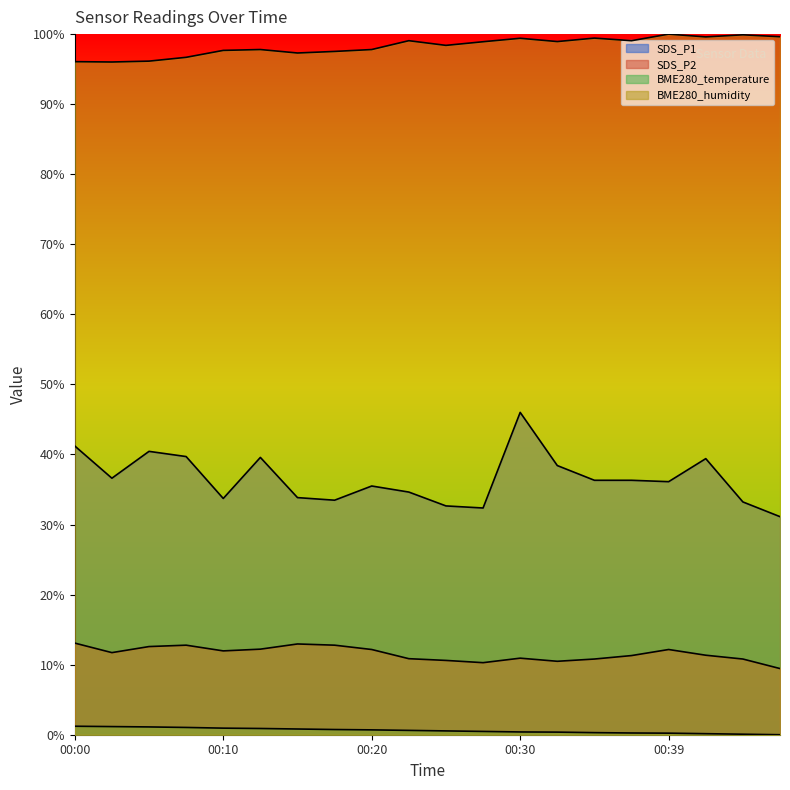

How many lines are shown in the chart?

4